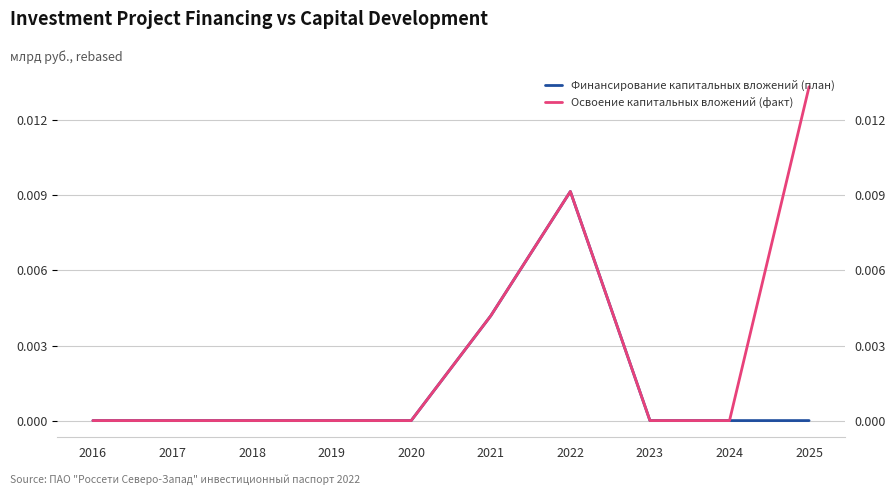

What are all the series names shown in the legend?

Финансирование капитальных вложений (план), Освоение капитальных вложений (факт)